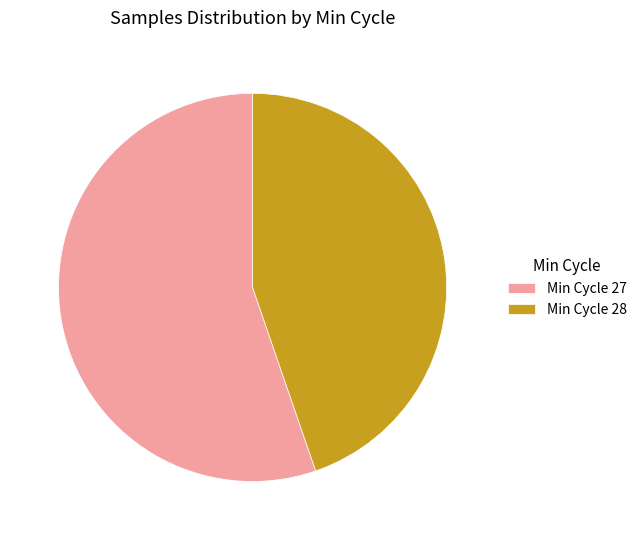

True or false: Min Cycle 28 accounts for 55% of the total.

False